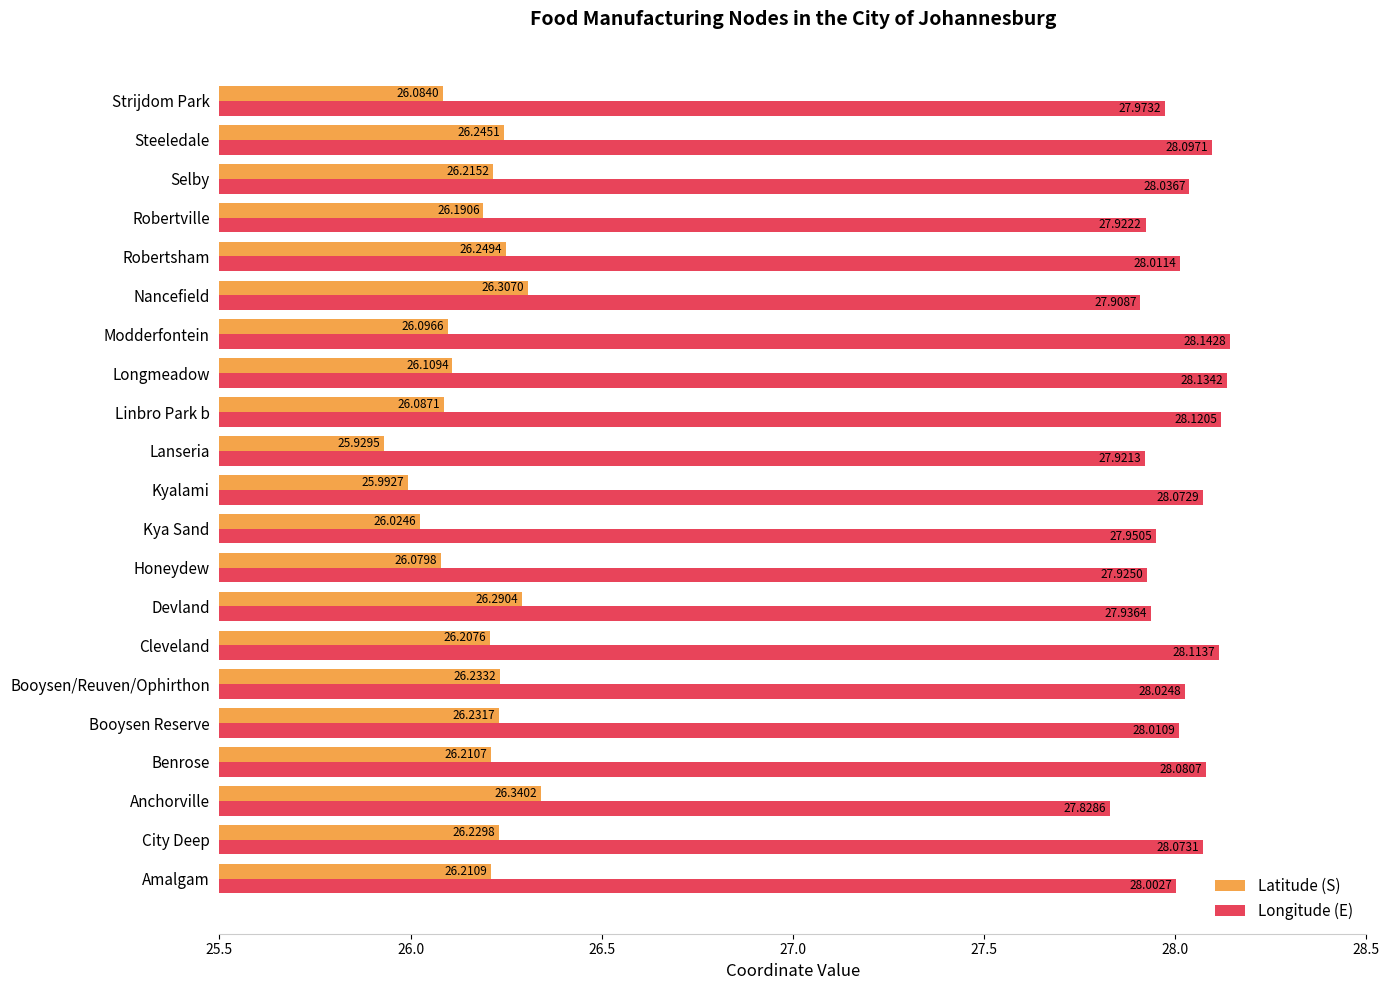

Count the number of categories in the chart.

21